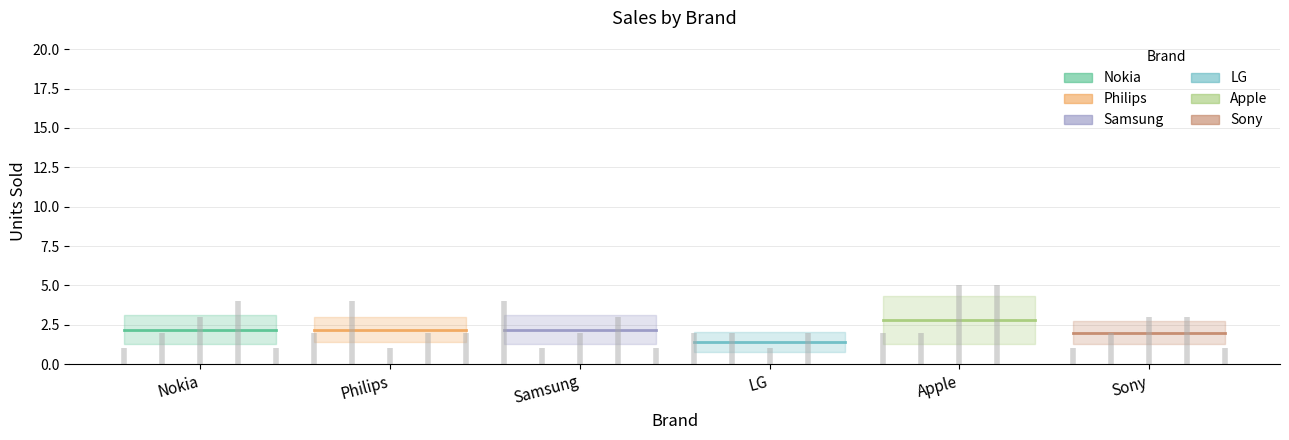

The Apple series shows -3 at Apple. True or false?

False